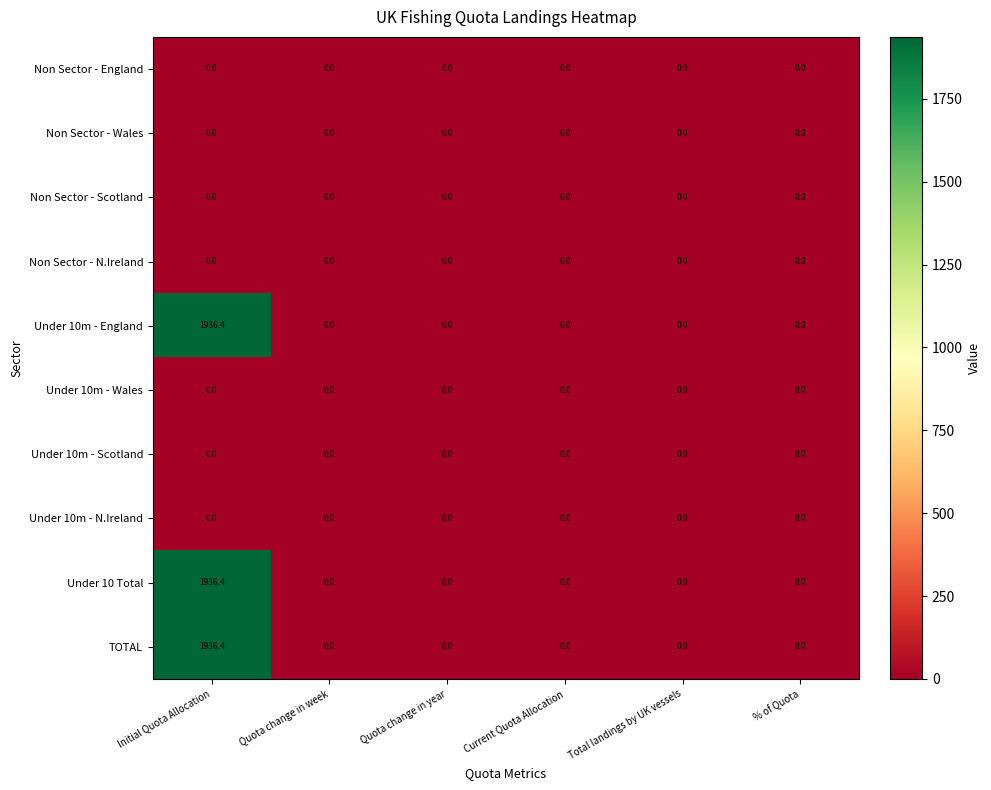

What is the greatest value displayed?

1936.4